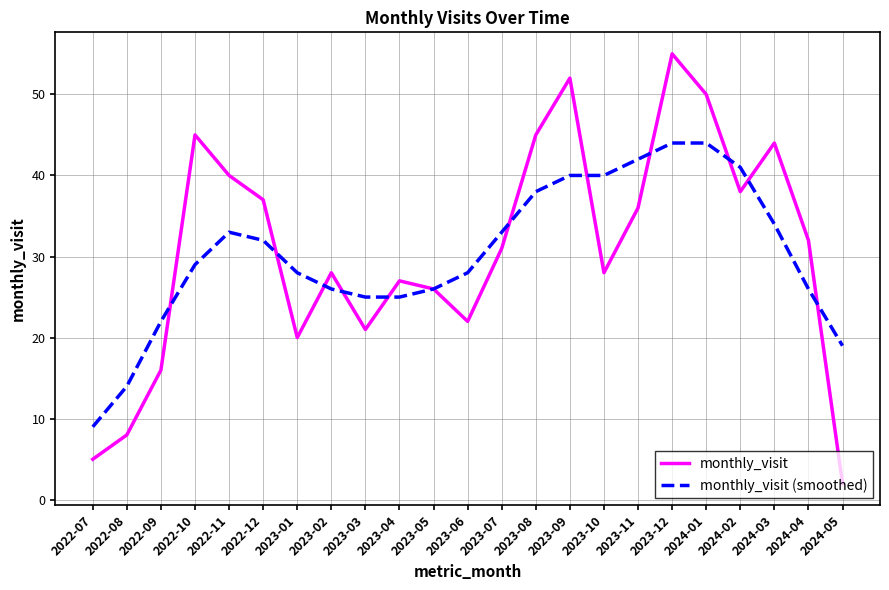

What is the maximum value for monthly_visit?

55